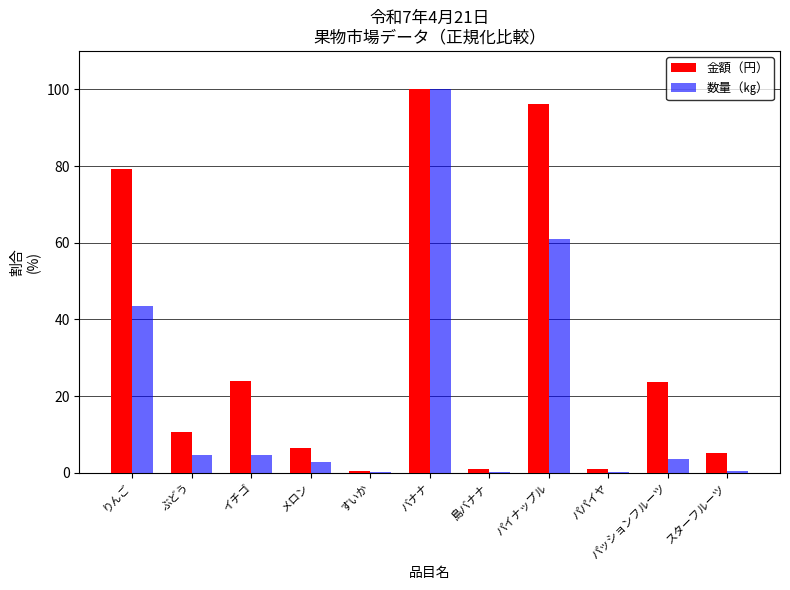

The 金額（円） series shows 38.9 at パッションフルーツ. True or false?

False